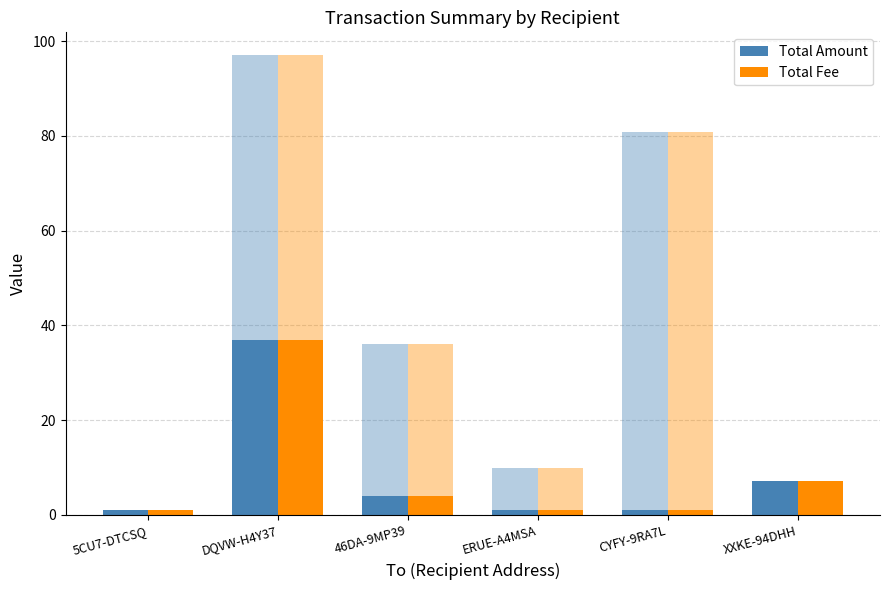

Rank the series at DQVW-H4Y37 from lowest to highest value.

Total Amount (Fee), Total Fee (Fee)